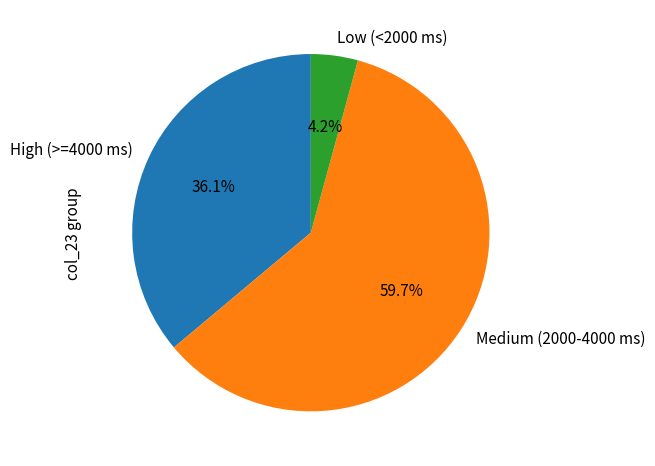

How much of the chart is everything except Low (<2000 ms)?

95.8%